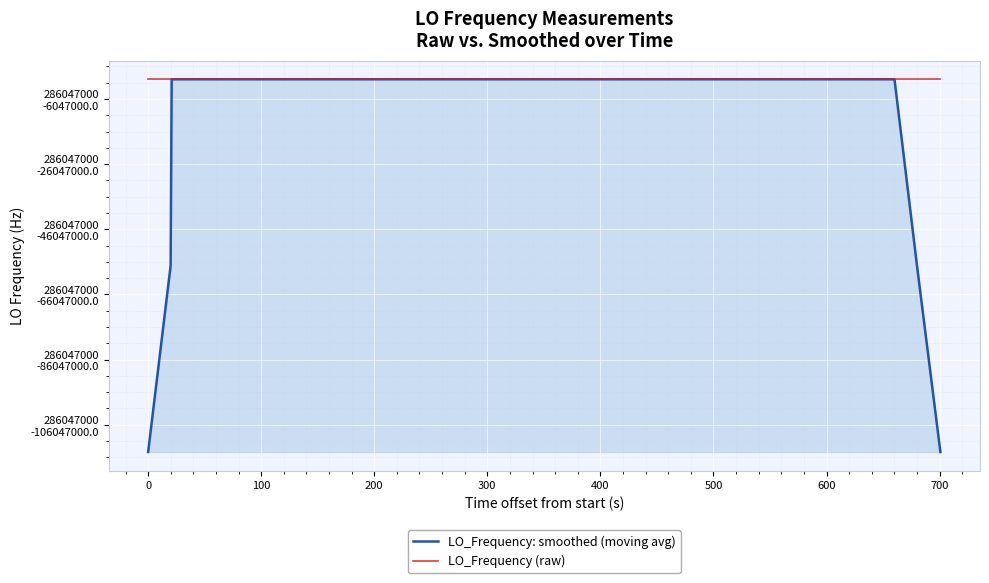

How many intersections are there between LO_Frequency: smoothed (moving avg) and LO_Frequency (raw)?

16